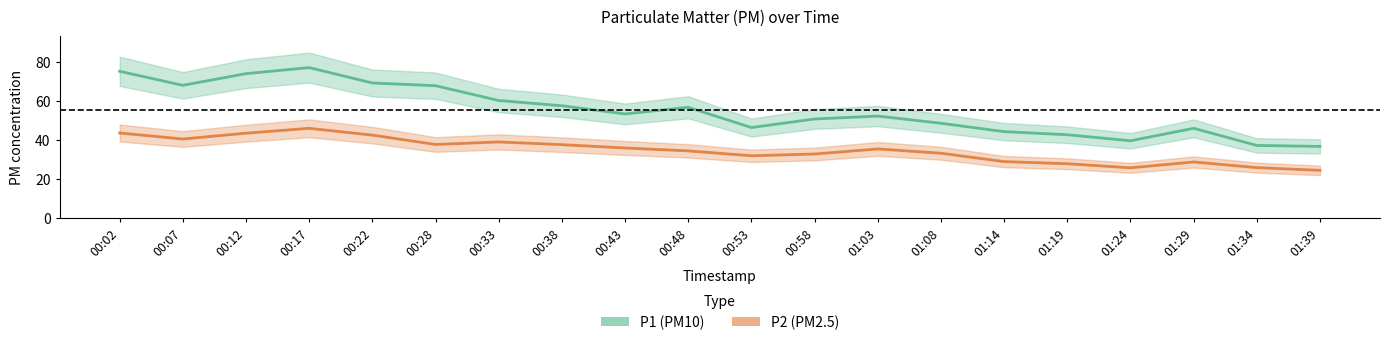

Is the value of P2 (PM2.5) at 00:53 greater than the value of P1 (PM10) at 00:12?

No